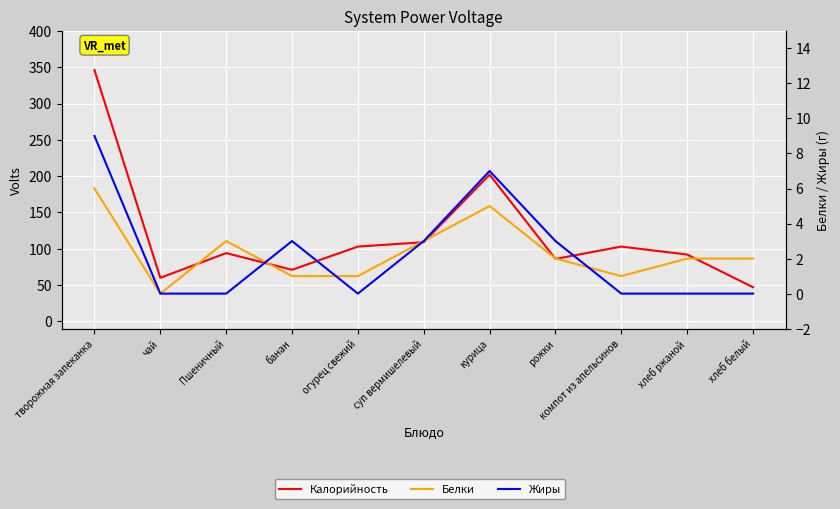

True or false: Калорийность and Жиры intersect in this chart.

False